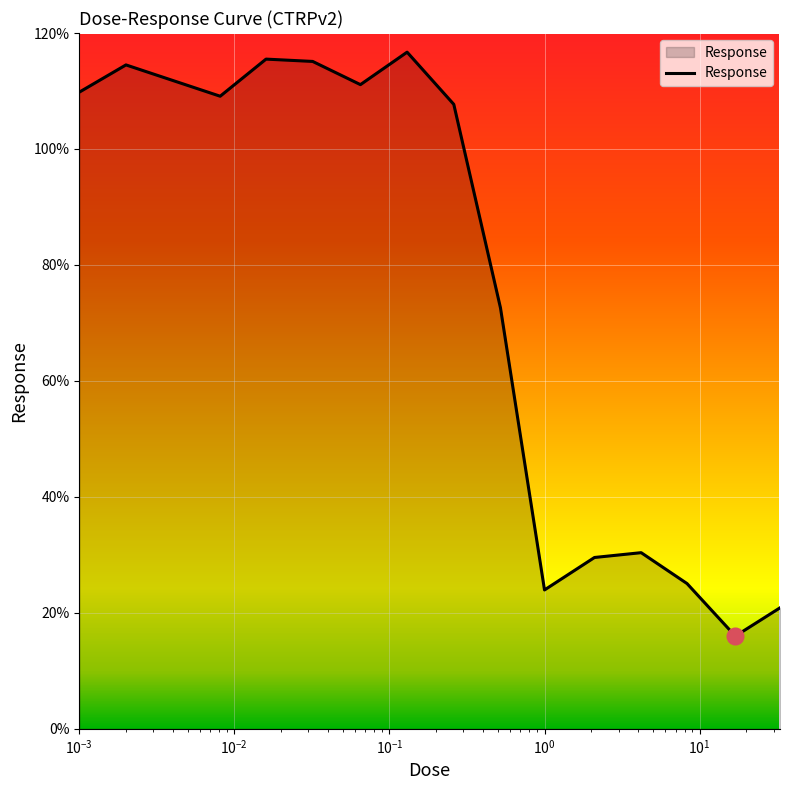

What is the maximum value shown in the chart?

116.7